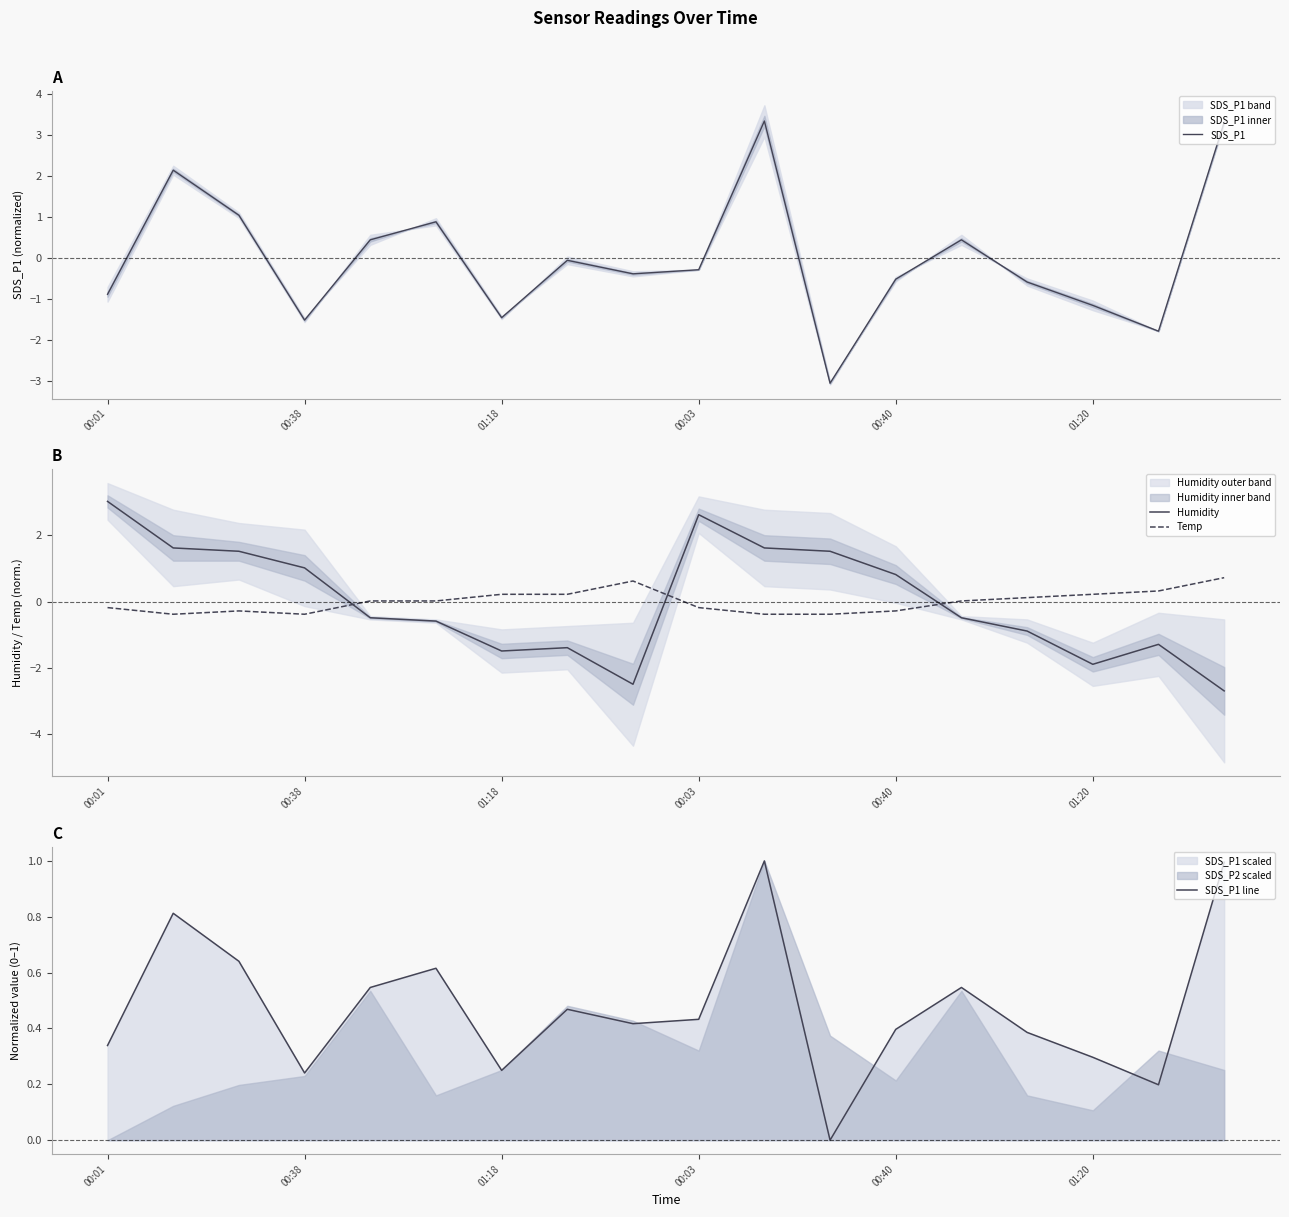

How many intersections are there between Temp and Humidity?

3